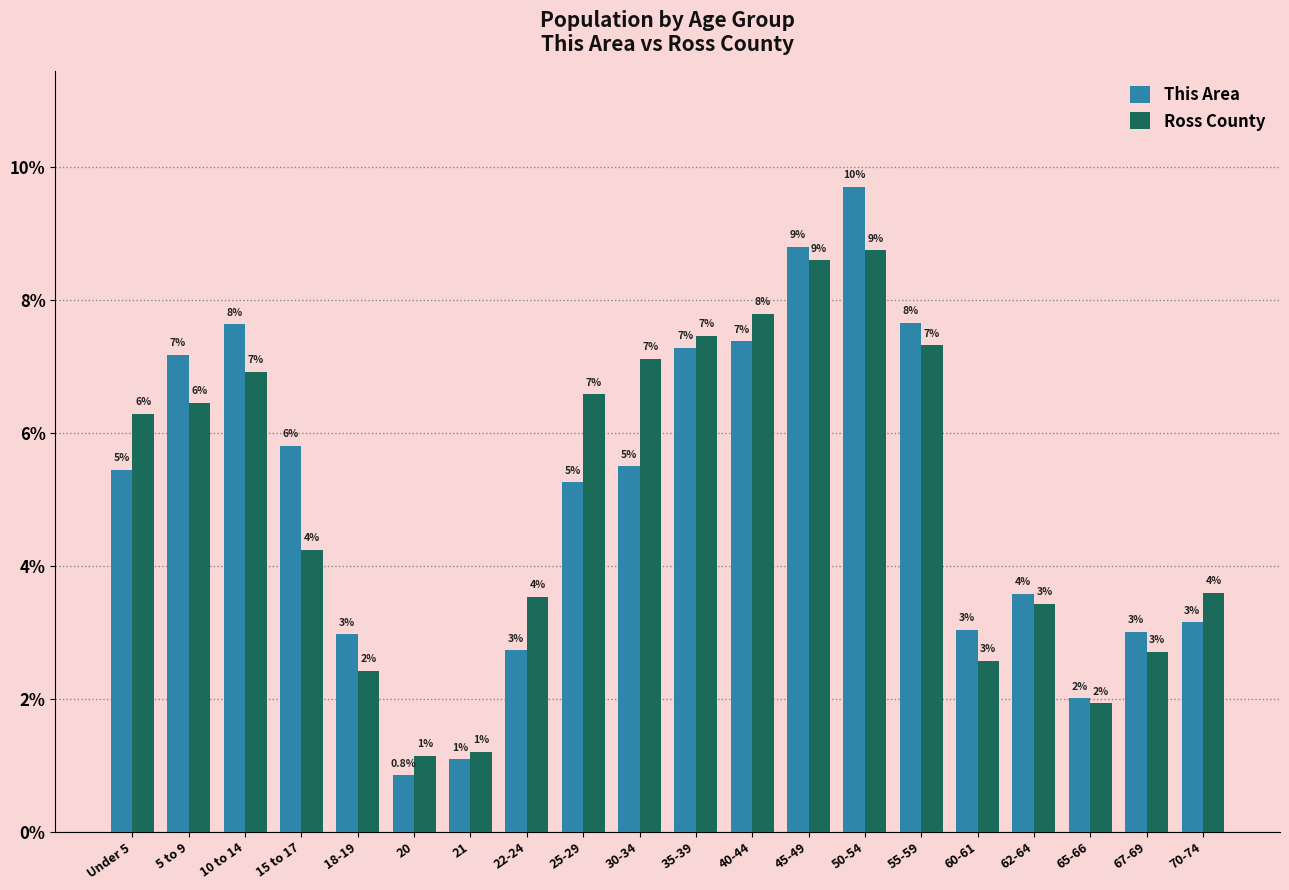

Which has a higher value, 60-61 or 21?

60-61